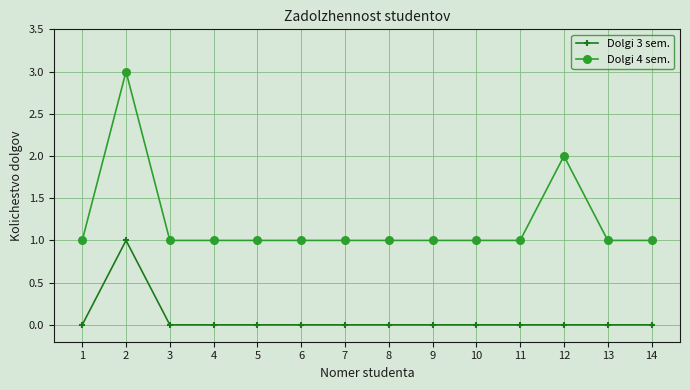

At which category is the sum across all series the highest?

2